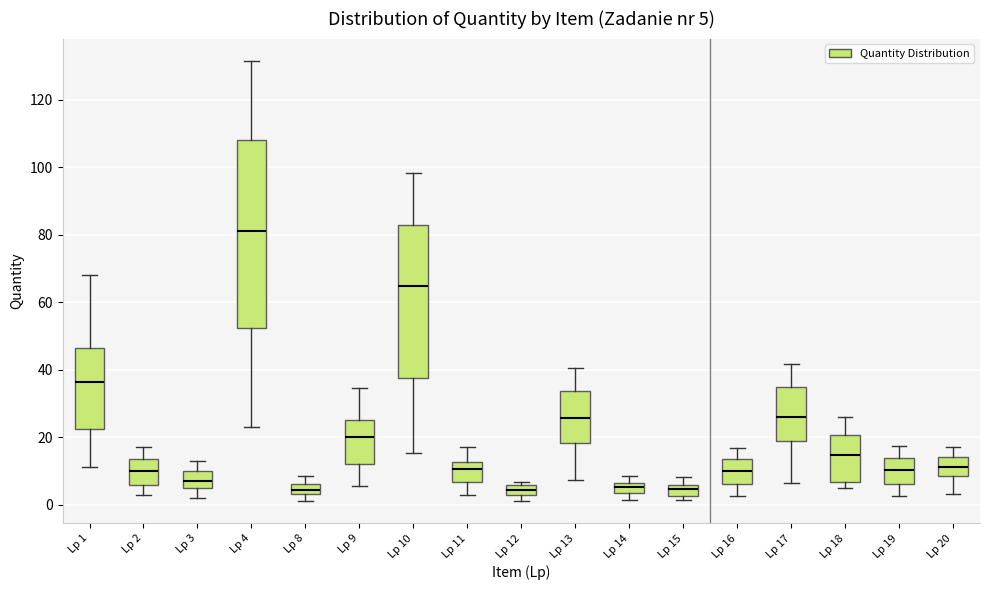

Which box is the tallest, from its lower edge to its upper edge?

Lp 4